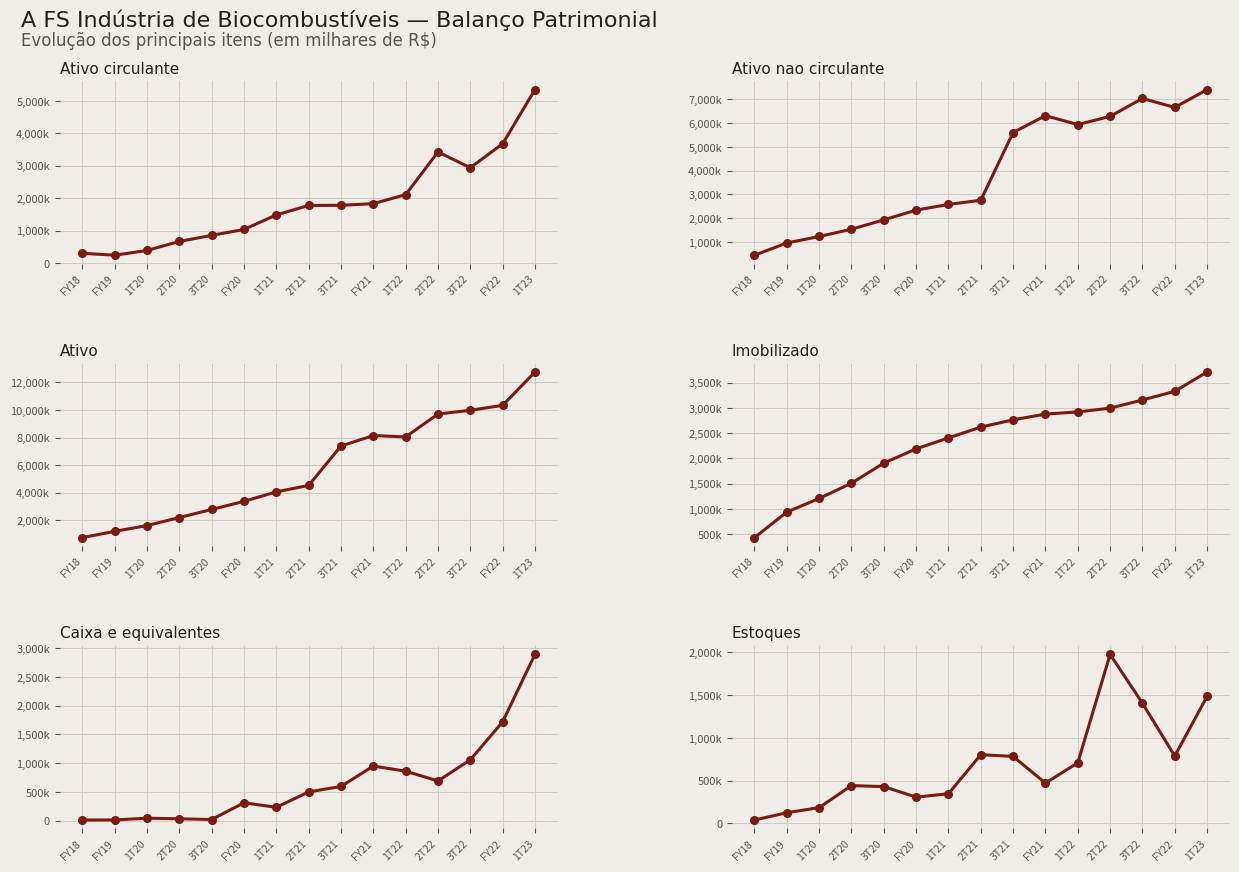

List the series in order of their peak value, lowest first.

Estoques, Caixa e equivalentes, Imobilizado, Ativo circulante, Ativo nao circulante, Ativo